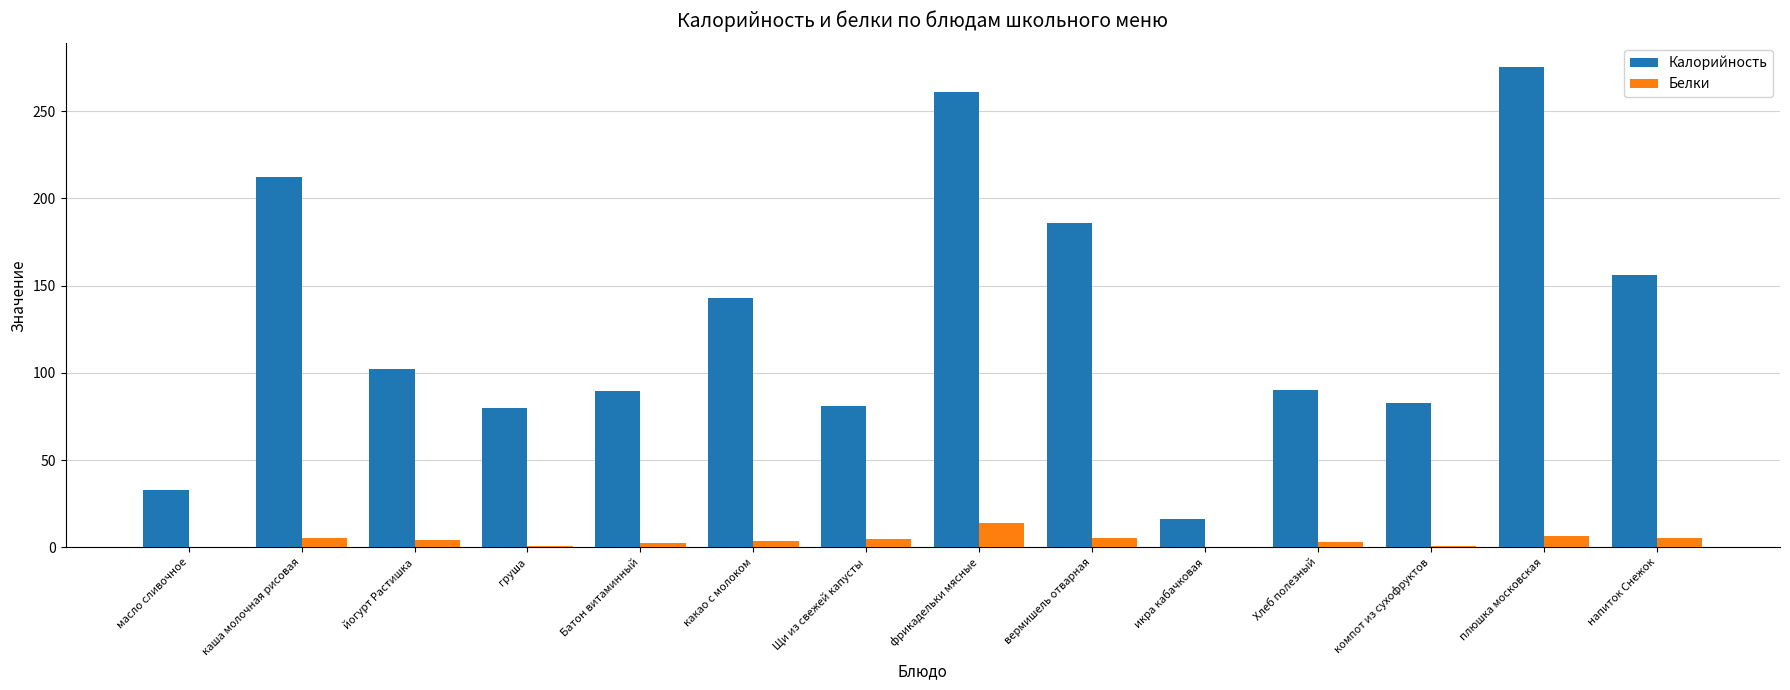

Which series changed the most between масло сливочное and какао с молоком?

Калорийность